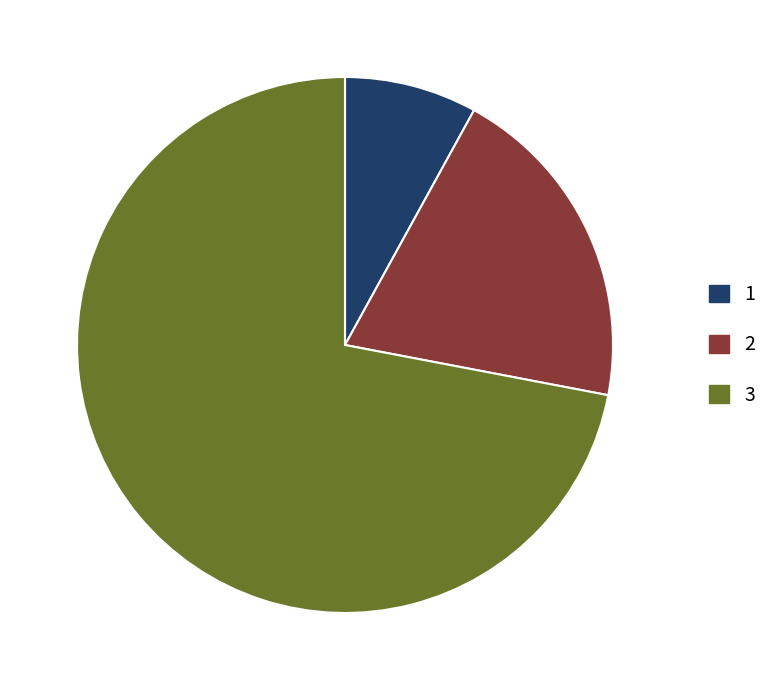

Is it true that 3 is 86% of the pie?

False